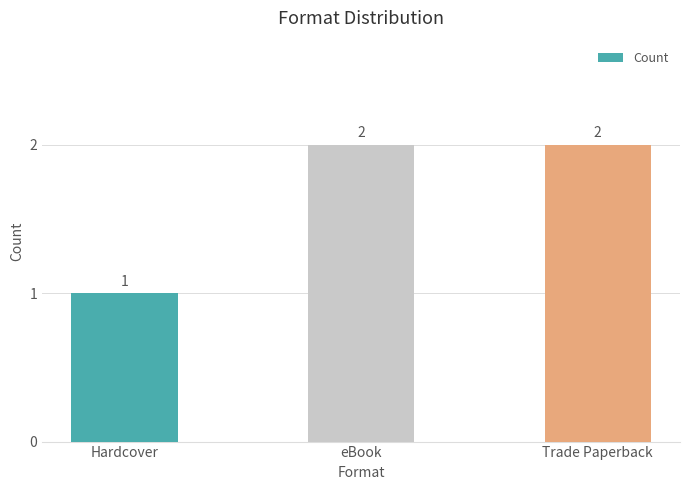

What is the label of the 2nd bar from the left?

eBook